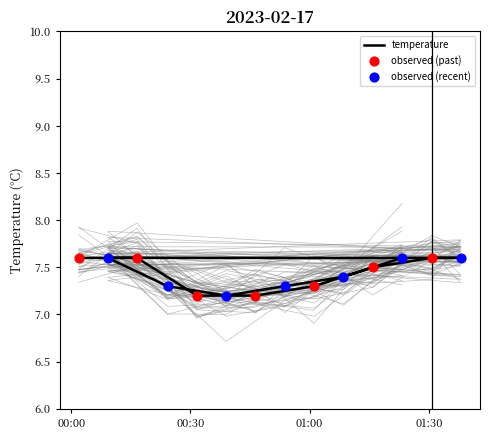

Which has a higher value, 2023-02-17T01:15:54 or 2023-02-17T00:53:44?

2023-02-17T01:15:54